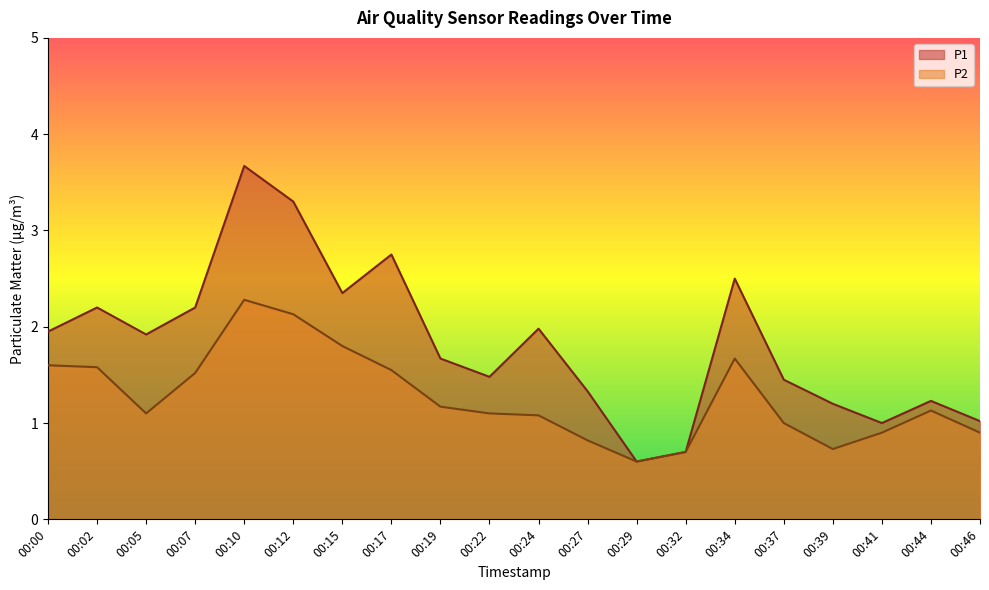

At 00:37, list the series in order from smallest to largest.

P2, P1